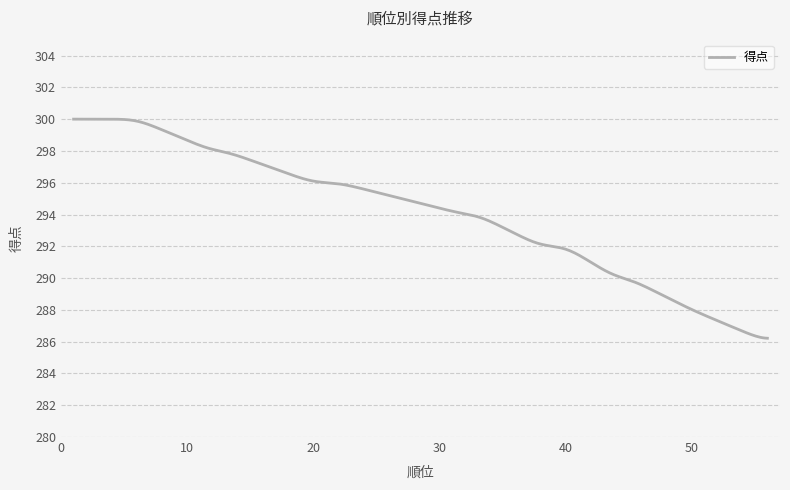

What is the difference between the maximum and minimum values?

13.8